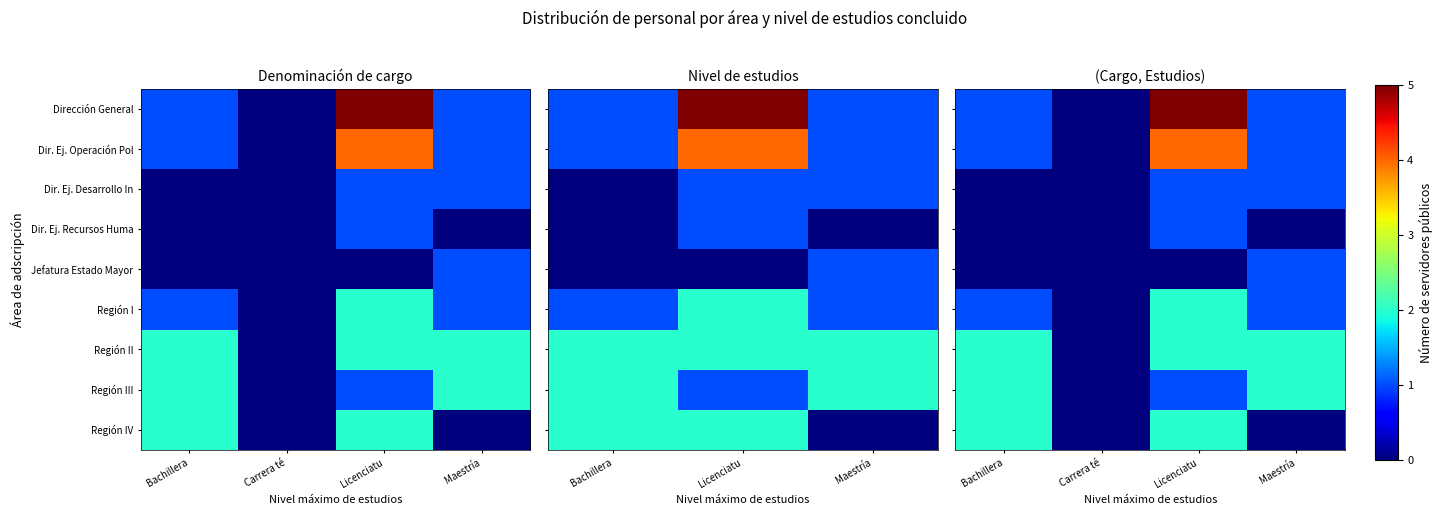

What is the approximate value of Dir. Ej. Desarrollo In at Maestría?

1